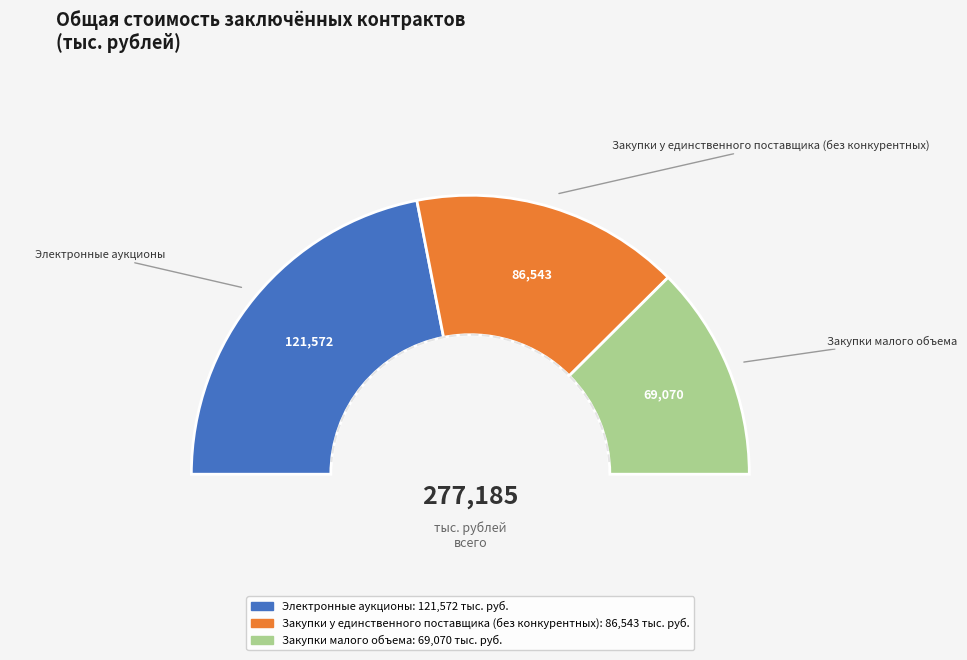

What is the change in value from Электронные аукционы to Закупки малого объема?

-52502.0